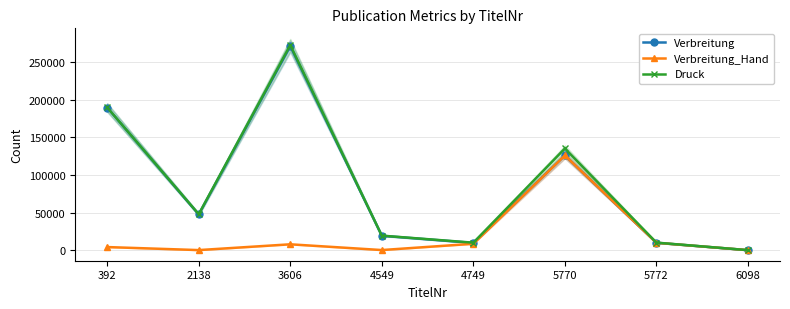

The value of Verbreitung at 2138 is 70888. True or false?

False